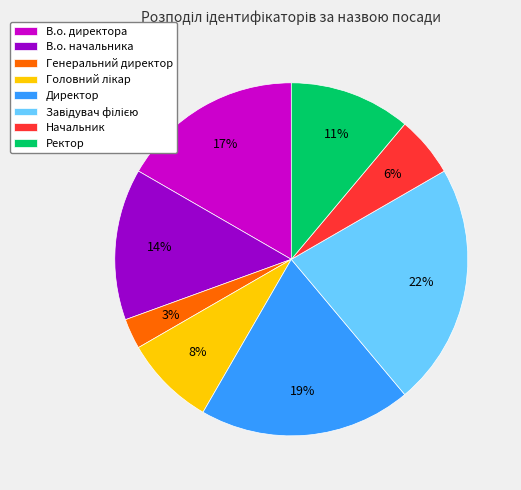

Which category has the smallest portion of the pie?

Генеральний директор